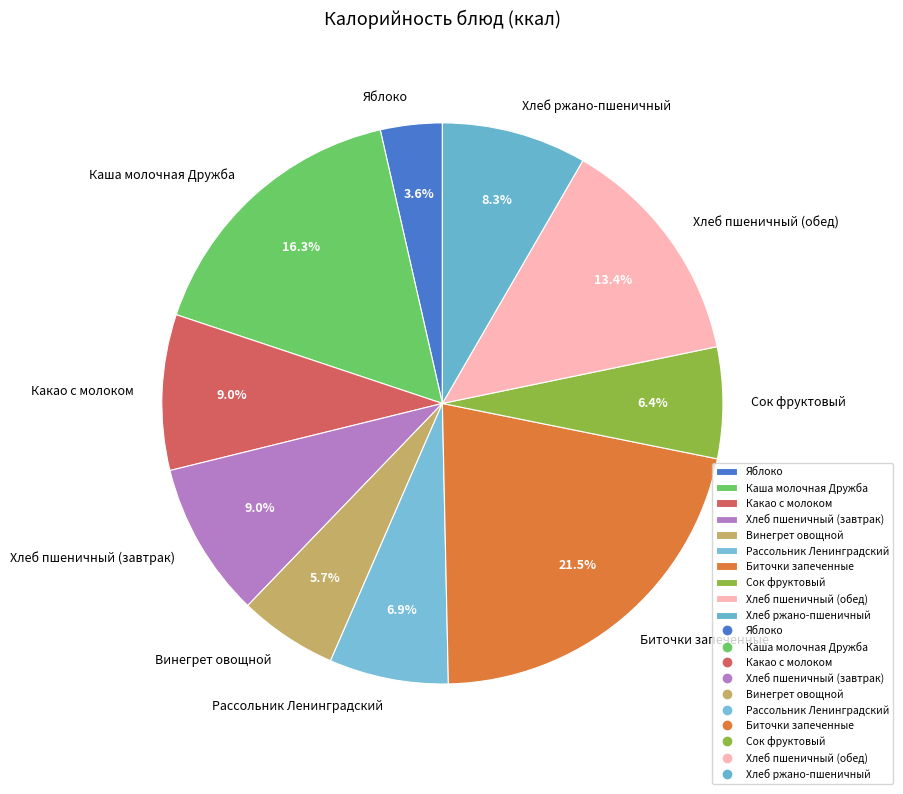

Which category has the biggest portion of the pie?

Биточки запеченные